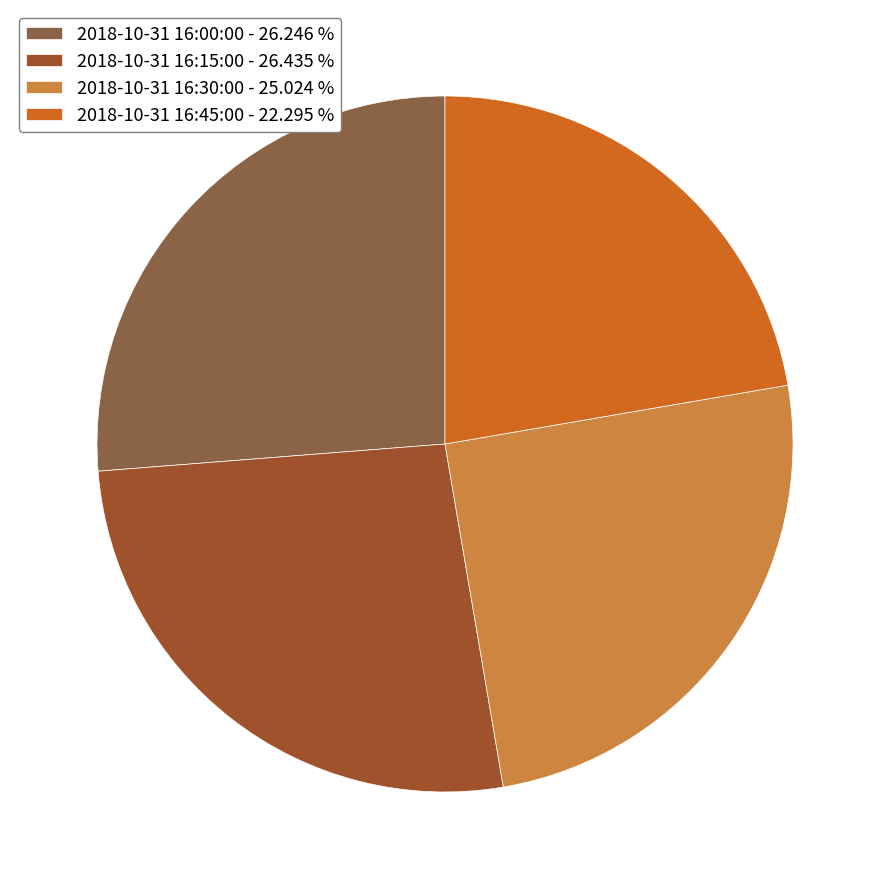

What is the ratio of the value at 2018-10-31 16:30:00 to the value at 2018-10-31 16:00:00?

1.0